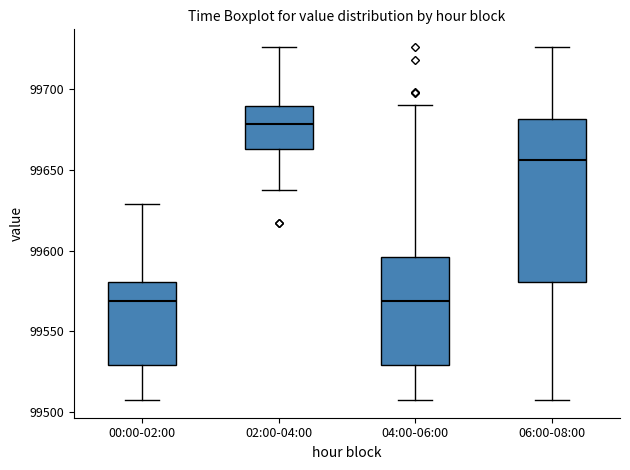

Comparing the boxes themselves (not the whiskers), which one is the tallest?

06:00-08:00